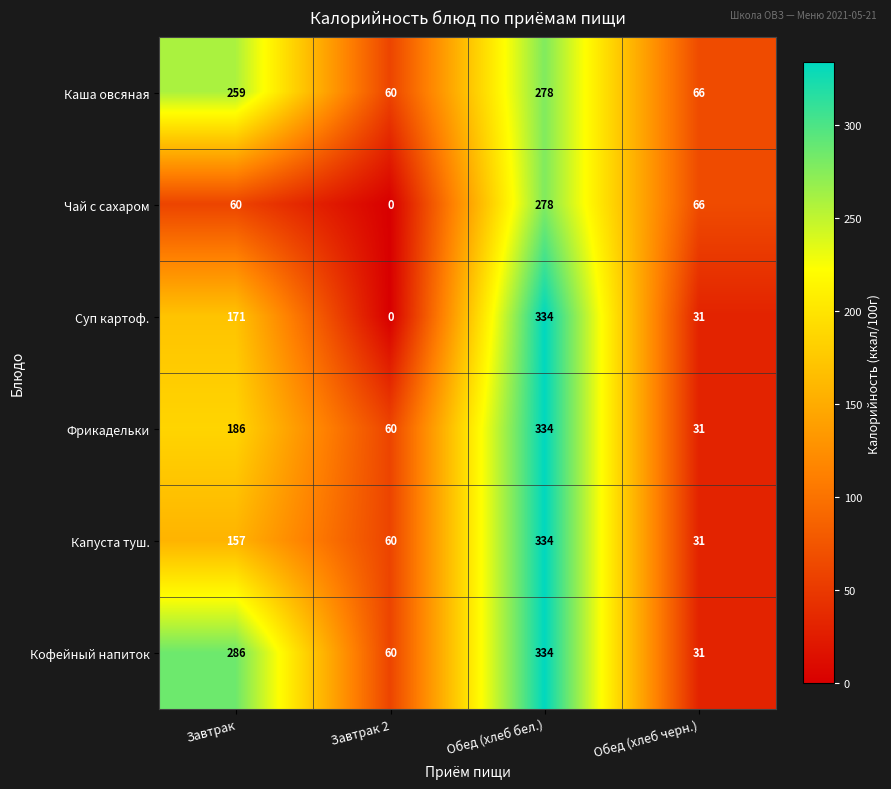

Which series changed the most between Завтрак 2 and Обед (хлеб черн.)?

Чай с сахаром